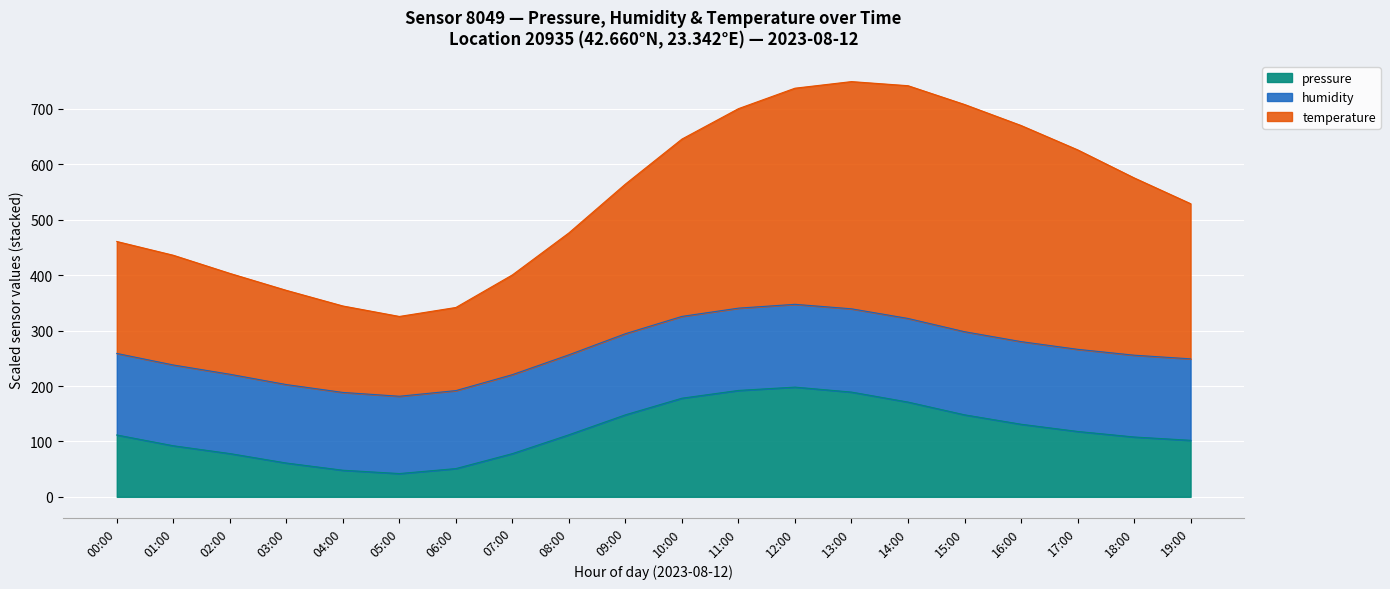

What is the maximum value for pressure?

198.0